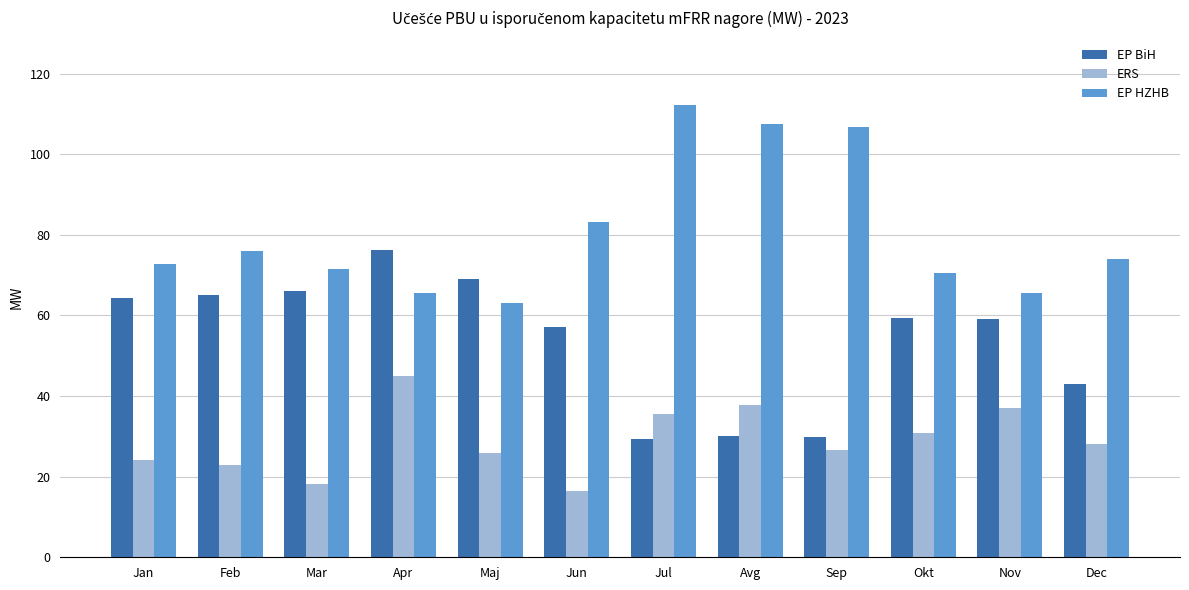

Which category has the highest value in the ERS series?

Apr